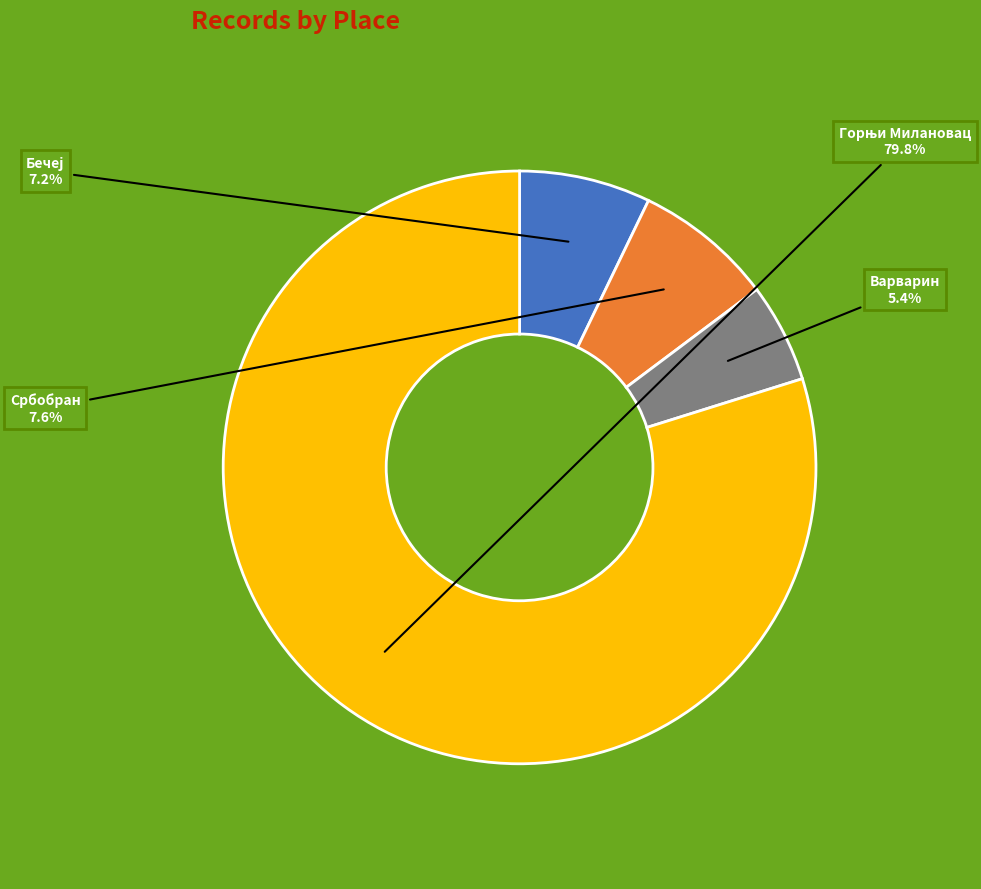

Is there a majority slice in this chart?

Yes